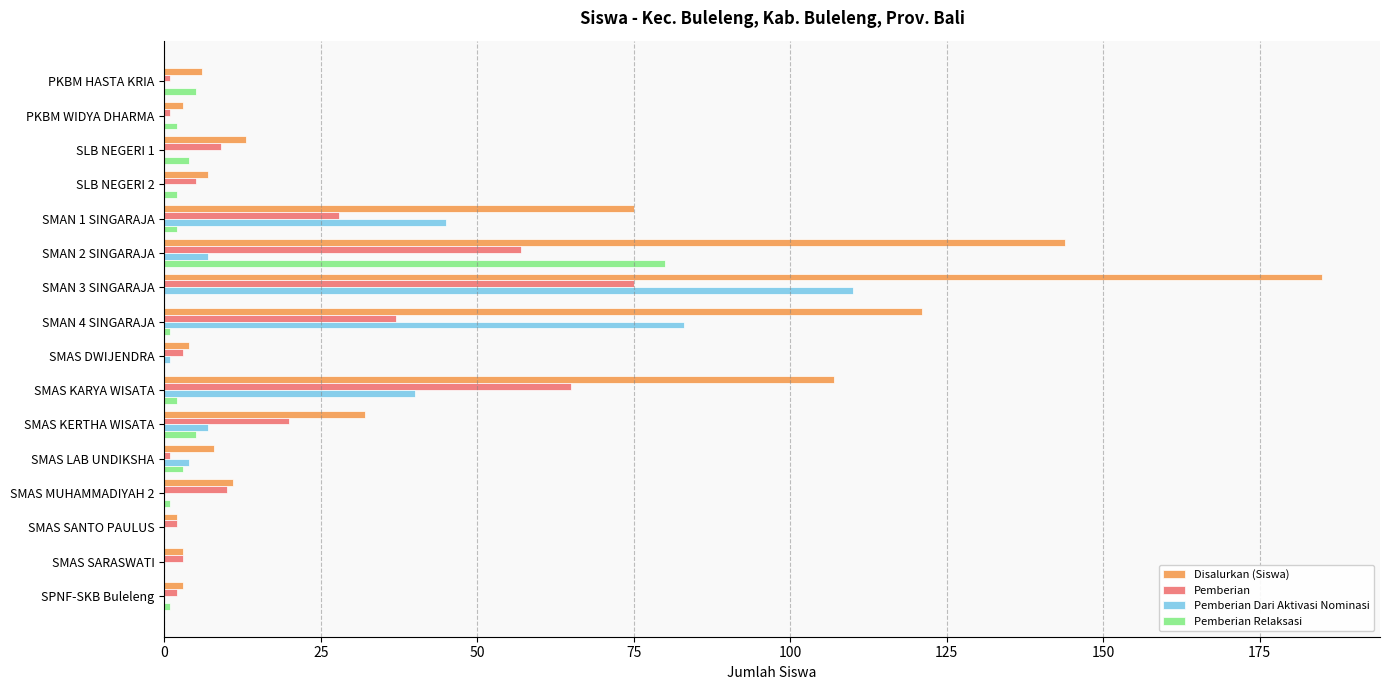

What is the sum of all Pemberian Dari Aktivasi Nominasi values?

297